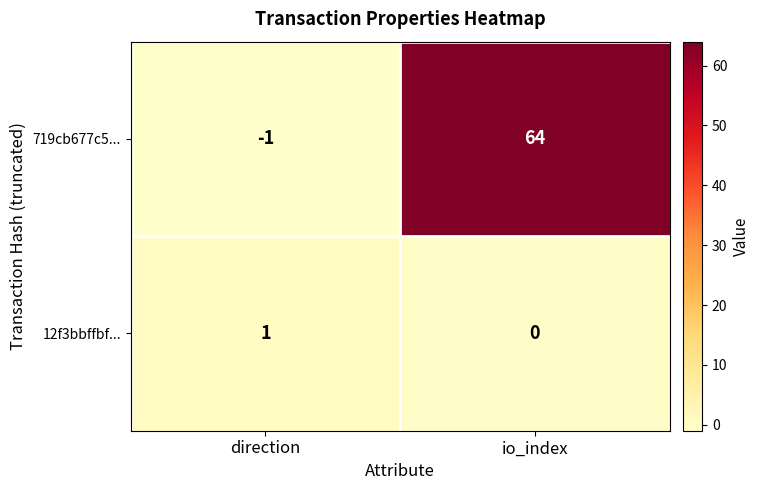

Reading left to right, list all the values displayed in this chart.

719cb677c5...: direction=-1	io_index=64
12f3bbffbf...: direction=1	io_index=0